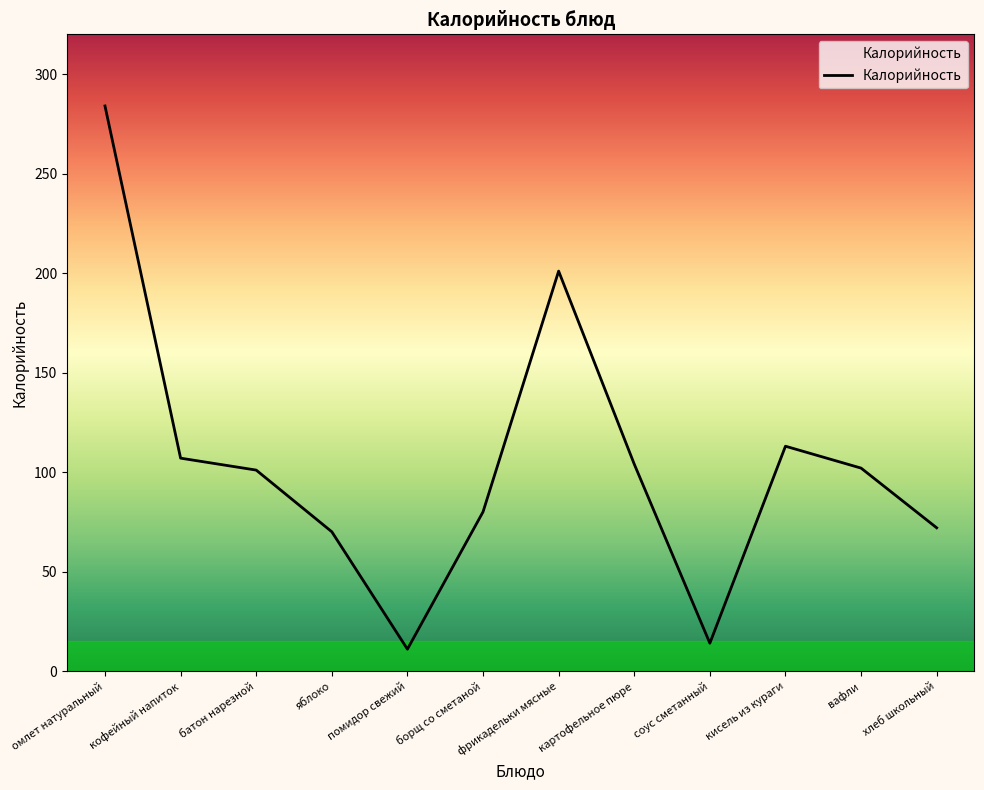

What is the sum of all values?

1259